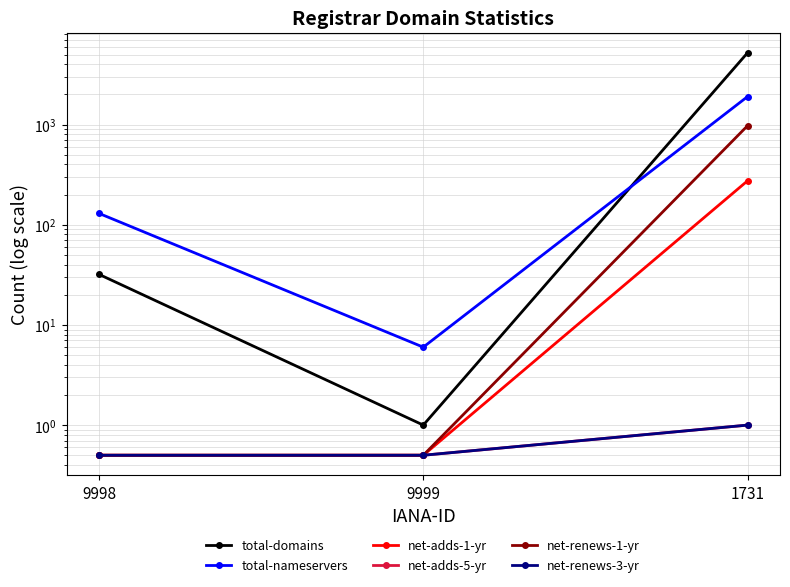

What is the label of the 2nd point from the left?

9999